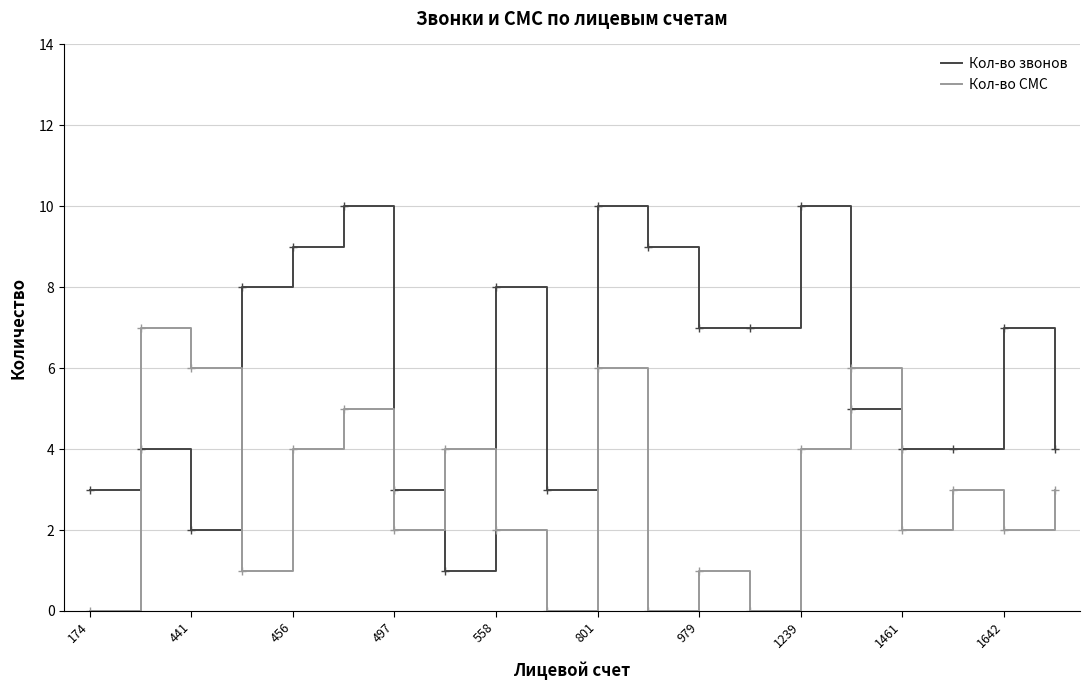

Which series has the widest spread of values?

Кол-во звонов